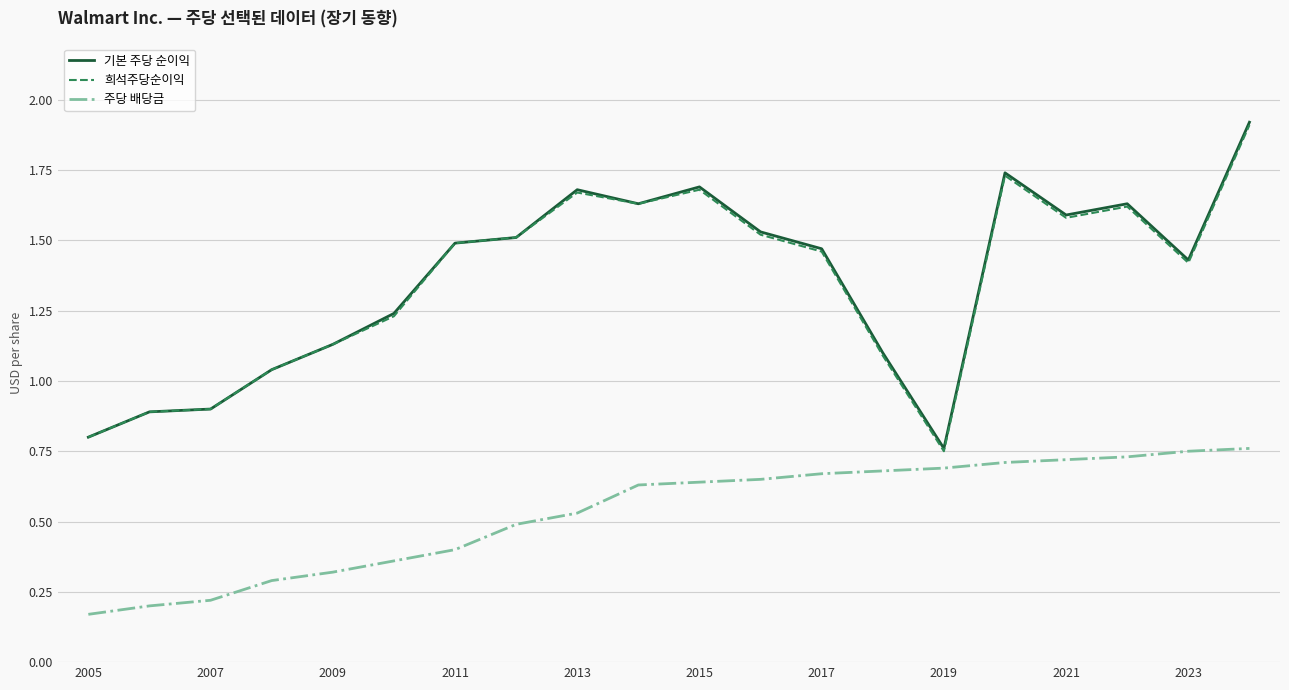

True or false: 희석주당순이익 and 주당 배당금 cross at least once.

False